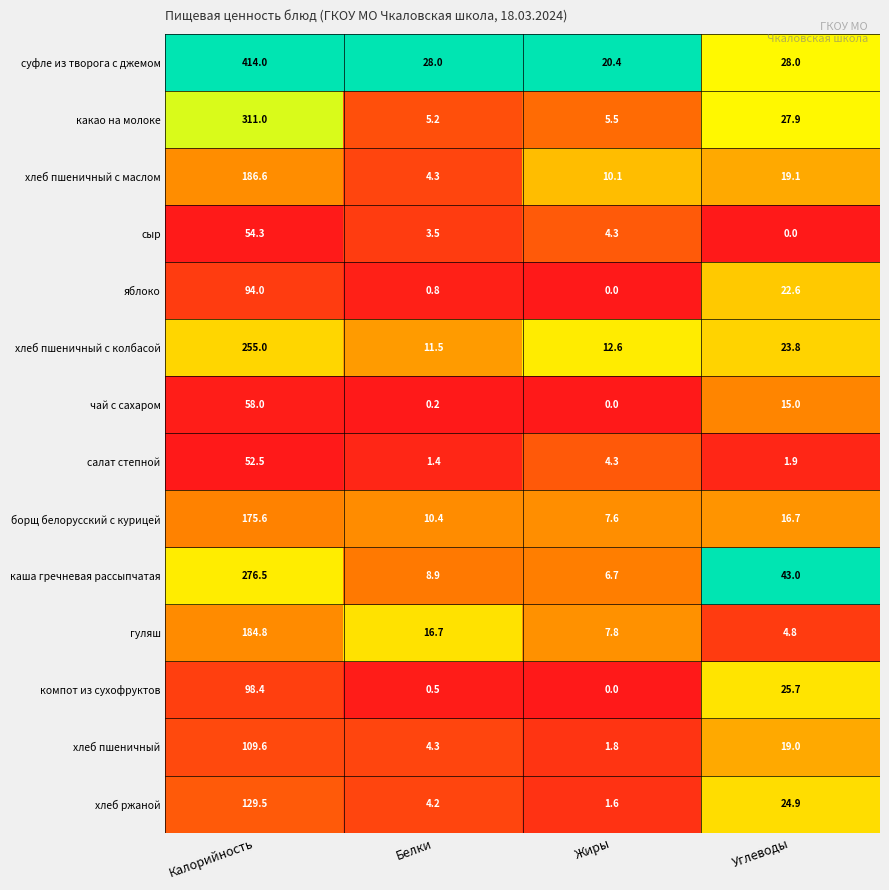

What is the total value across all series at Калорийность?

2399.8